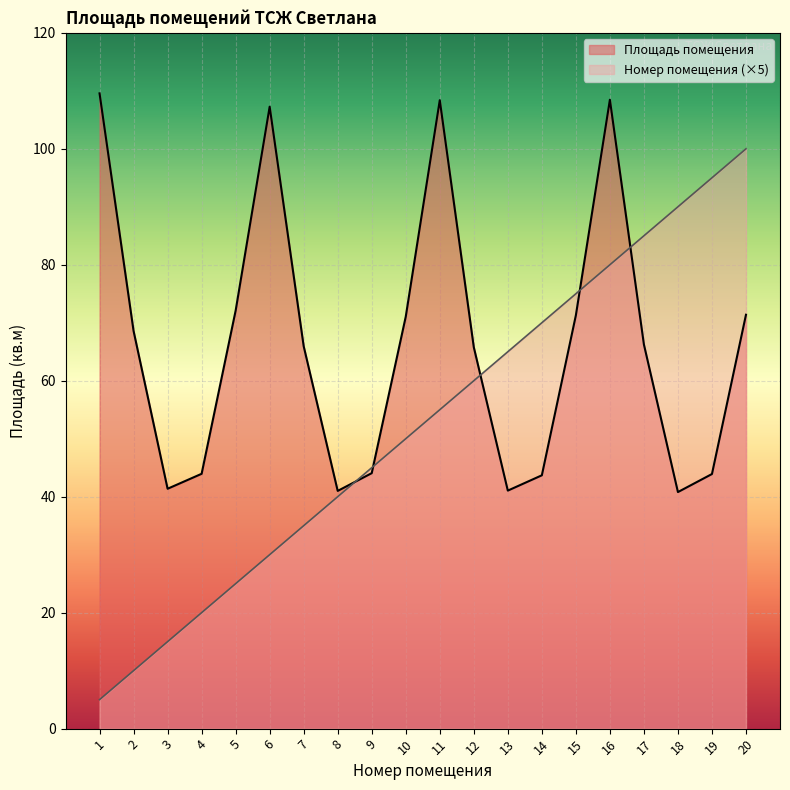

What is the value of the Площадь помещения point at the 16th from the left?

108.5